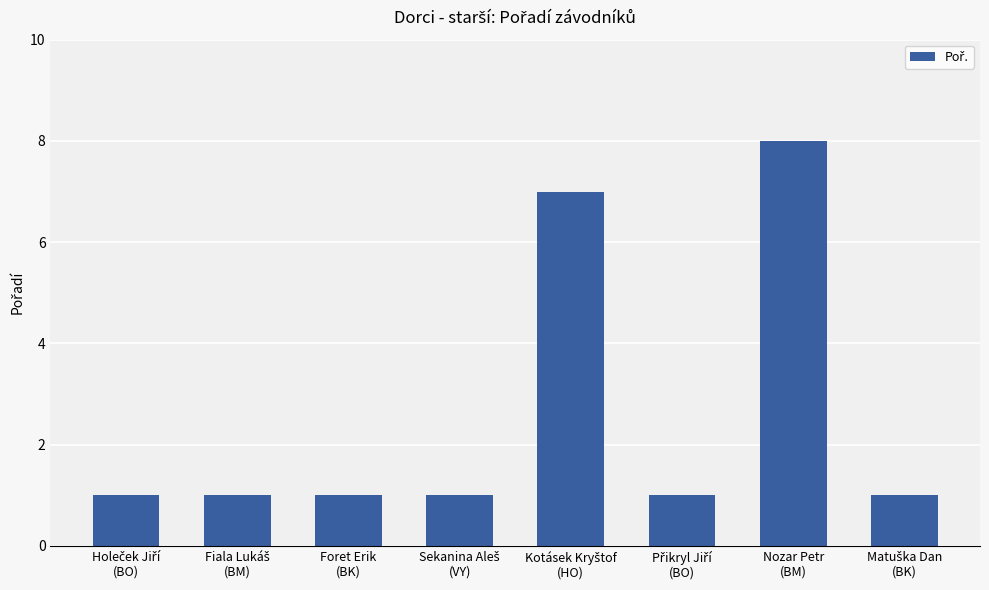

What is the maximum value shown in the chart?

8